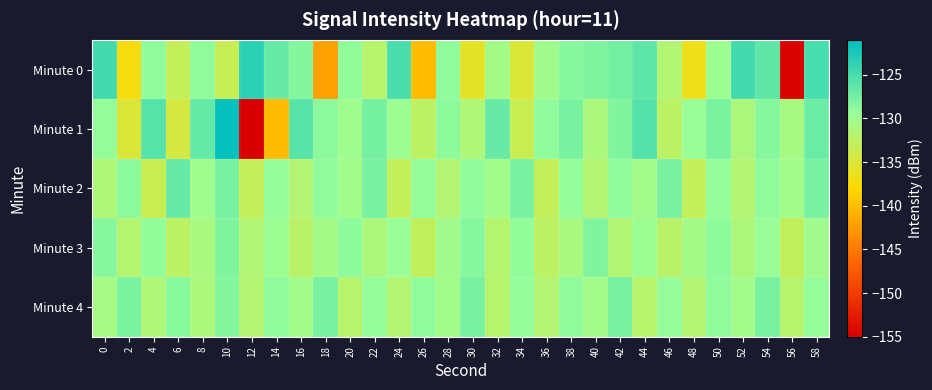

Reading left to right, extract all data points from this chart.

Minute 0: 0=-124.8	2=-137.2	4=-129.0	6=-133.0	8=-129.0	10=-133.3	12=-123.5	14=-126.7	16=-128.4	18=-142.0	20=-129.2	22=-131.9	24=-125.2	26=-140.2	28=-129.0	30=-135.7	32=-130.5	34=-134.9	36=-130.2	38=-128.6	40=-128.1	42=-127.4	44=-126.3	46=-131.5	48=-136.6	50=-129.9	52=-124.8	54=-126.4	56=-154.7	58=-125.1
Minute 1: 0=-129.3	2=-134.9	4=-125.8	6=-134.4	8=-126.7	10=-121.3	12=-155.3	14=-140.2	16=-126.0	18=-128.8	20=-130.1	22=-127.5	24=-129.9	26=-132.5	28=-128.9	30=-131.2	32=-126.8	34=-133.5	36=-129.0	38=-127.7	40=-131.0	42=-128.2	44=-125.7	46=-132.3	48=-129.6	50=-127.9	52=-131.1	54=-128.5	56=-130.8	58=-127.0
Minute 2: 0=-131.2	2=-128.8	4=-133.5	6=-126.8	8=-130.1	10=-127.7	12=-133.0	14=-129.3	16=-131.7	18=-129.0	20=-130.3	22=-127.7	24=-133.0	26=-129.3	28=-131.7	30=-129.0	32=-130.3	34=-127.7	36=-133.0	38=-129.3	40=-131.7	42=-129.0	44=-130.3	46=-127.7	48=-133.0	50=-129.3	52=-131.7	54=-129.0	56=-130.3	58=-127.7
Minute 3: 0=-128.5	2=-131.9	4=-129.2	6=-132.5	8=-130.9	10=-128.2	12=-131.5	14=-129.9	16=-132.2	18=-130.5	20=-128.9	22=-131.2	24=-129.5	26=-132.9	28=-130.2	30=-128.5	32=-131.9	34=-129.2	36=-132.5	38=-130.9	40=-128.2	42=-131.5	44=-129.9	46=-132.2	48=-130.5	50=-128.9	52=-131.2	54=-129.5	56=-132.9	58=-130.2
Minute 4: 0=-130.7	2=-128.0	4=-131.3	6=-128.7	8=-131.0	10=-128.3	12=-131.7	14=-129.0	16=-130.3	18=-127.7	20=-132.0	22=-129.3	24=-131.7	26=-129.0	28=-130.3	30=-127.7	32=-132.0	34=-129.3	36=-131.7	38=-129.0	40=-130.3	42=-127.7	44=-132.0	46=-129.3	48=-131.7	50=-129.0	52=-130.3	54=-127.7	56=-132.0	58=-129.3